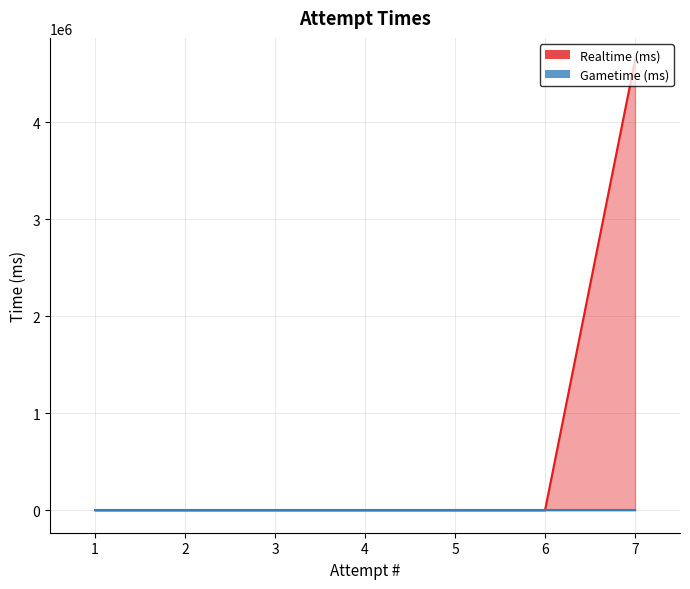

Reading left to right, what are all the values shown in this chart?

7=4640507	6=0	5=0	4=0	3=0	2=0	1=0